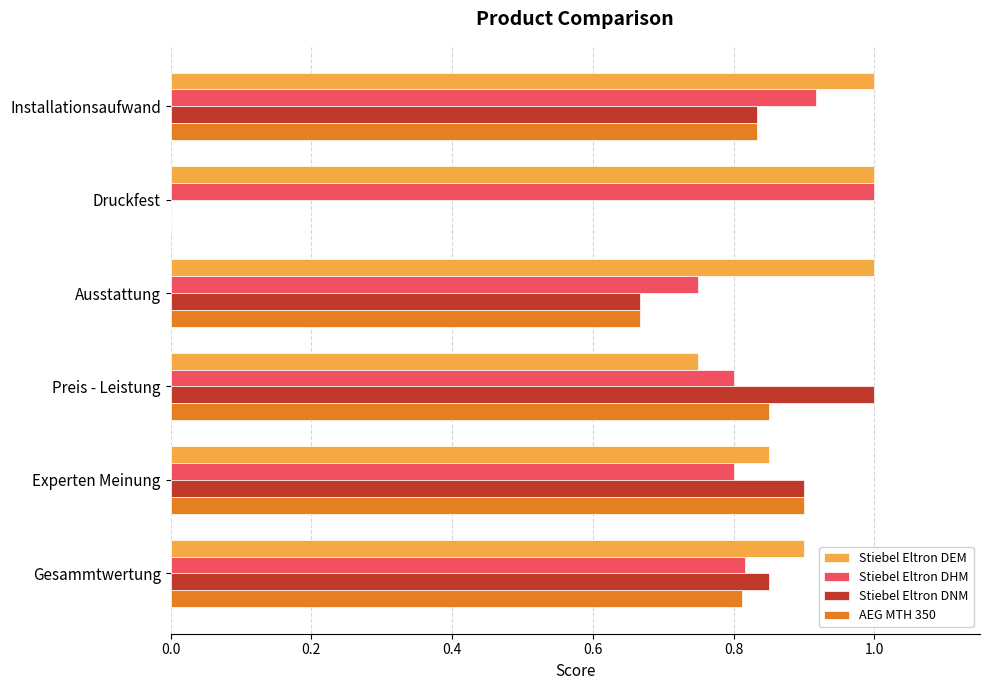

The AEG MTH 350 series shows 0.2 at Ausstattung. True or false?

False